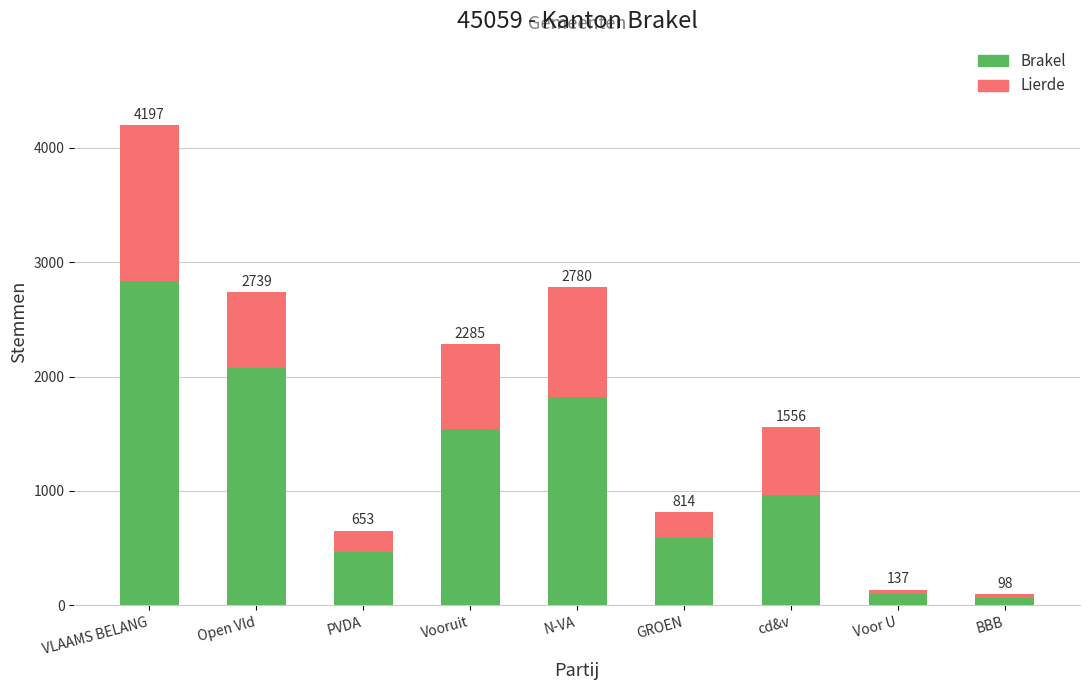

What are all the series names shown in the legend?

Brakel, Lierde